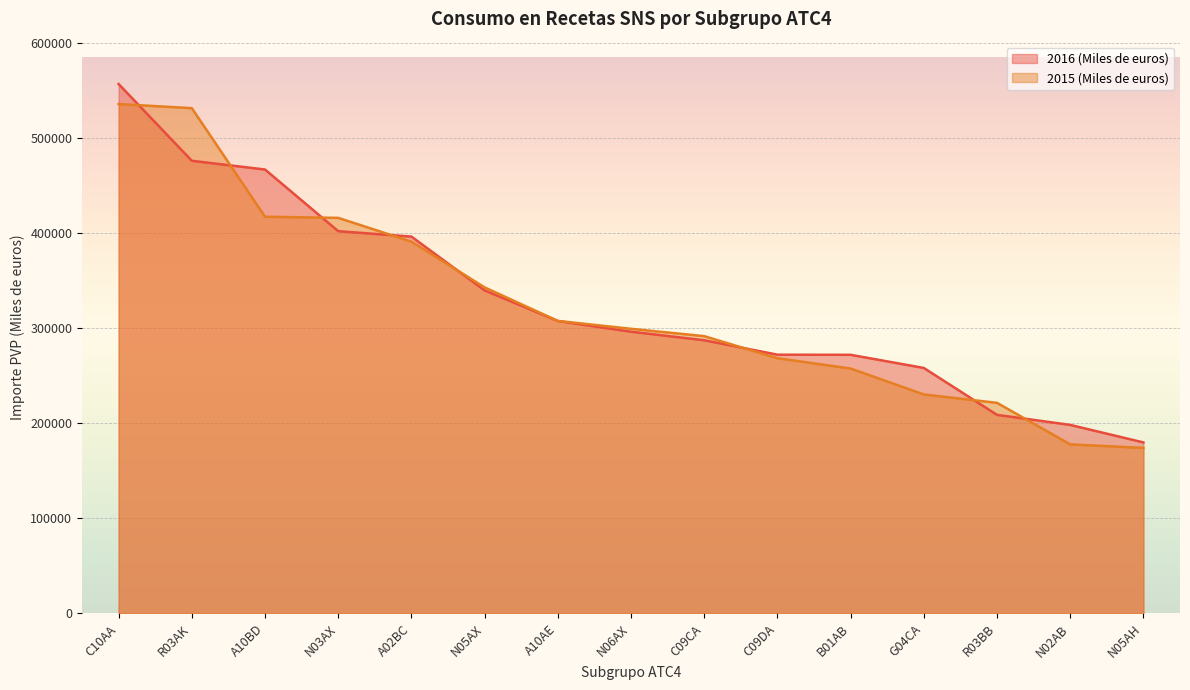

What is the label of the 13th point from the left?

R03BB